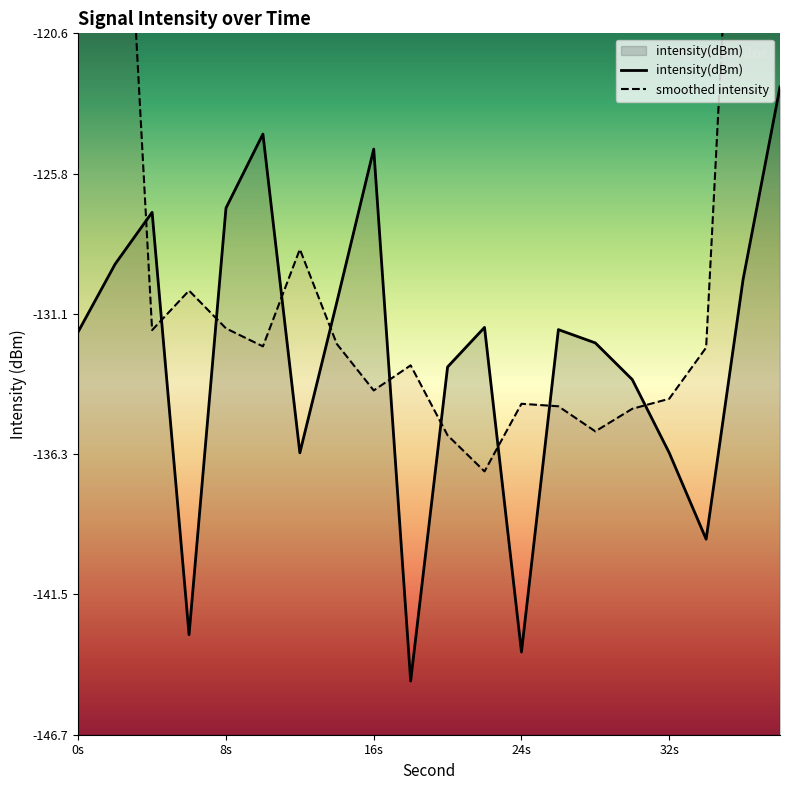

Is it true that intensity(dBm) equals -237.8 at 24s?

False